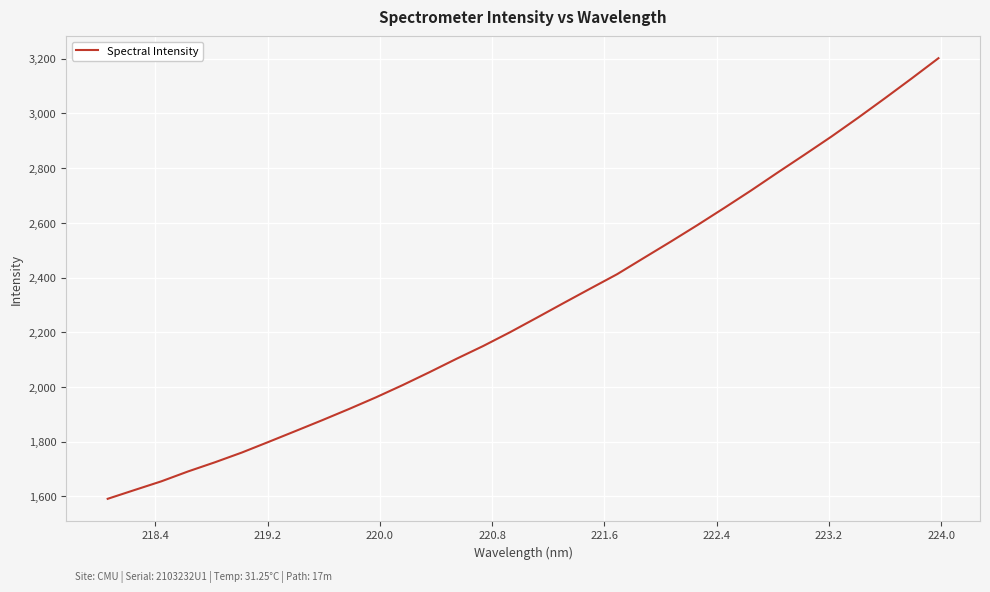

What is the average value?

2286.6